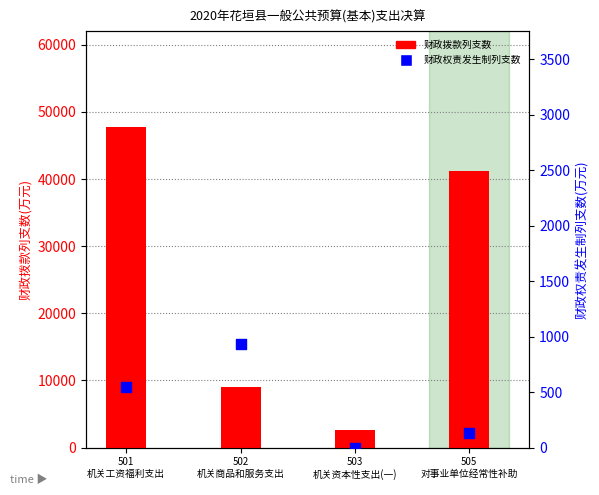

At how many categories does at least one series exceed 47680?

1